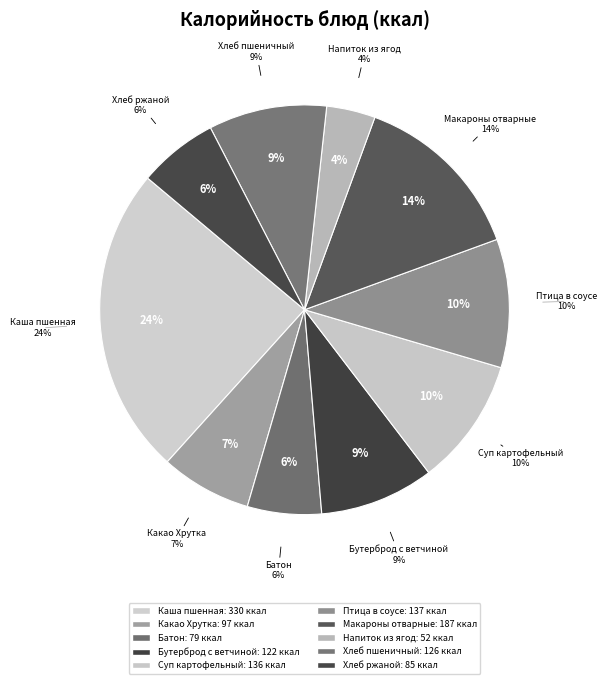

Do Какао Хрутка с молоком and Батон together represent more than half of the pie?

No